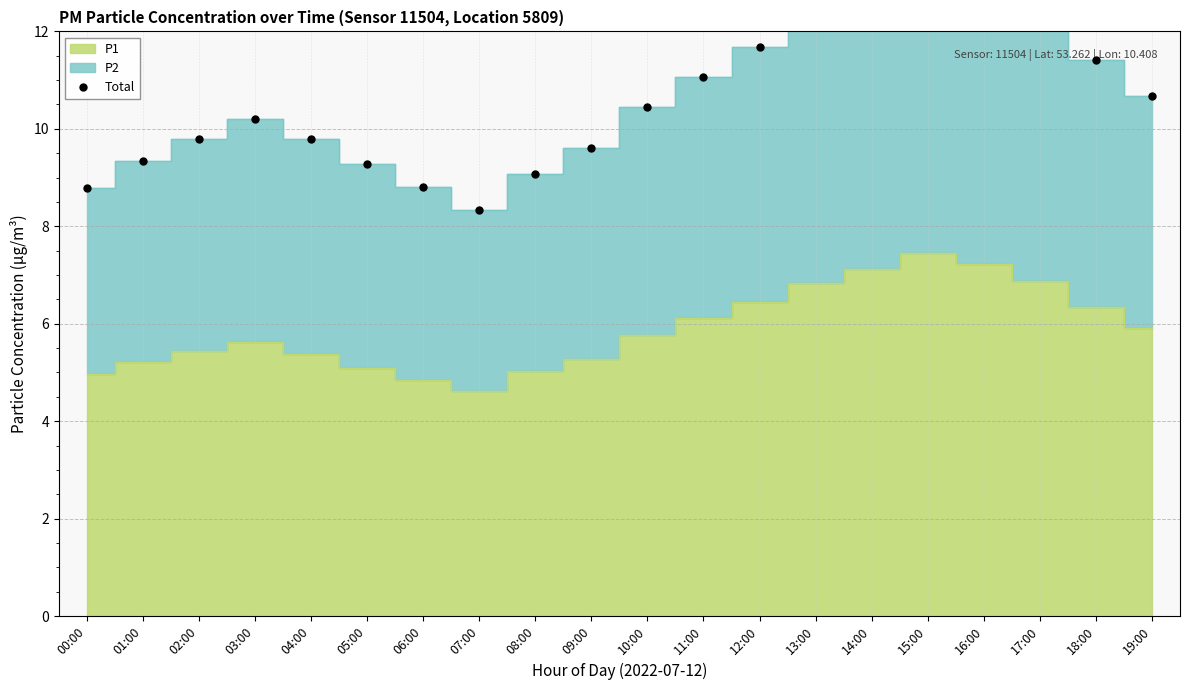

Where is the first local maximum?

03:00